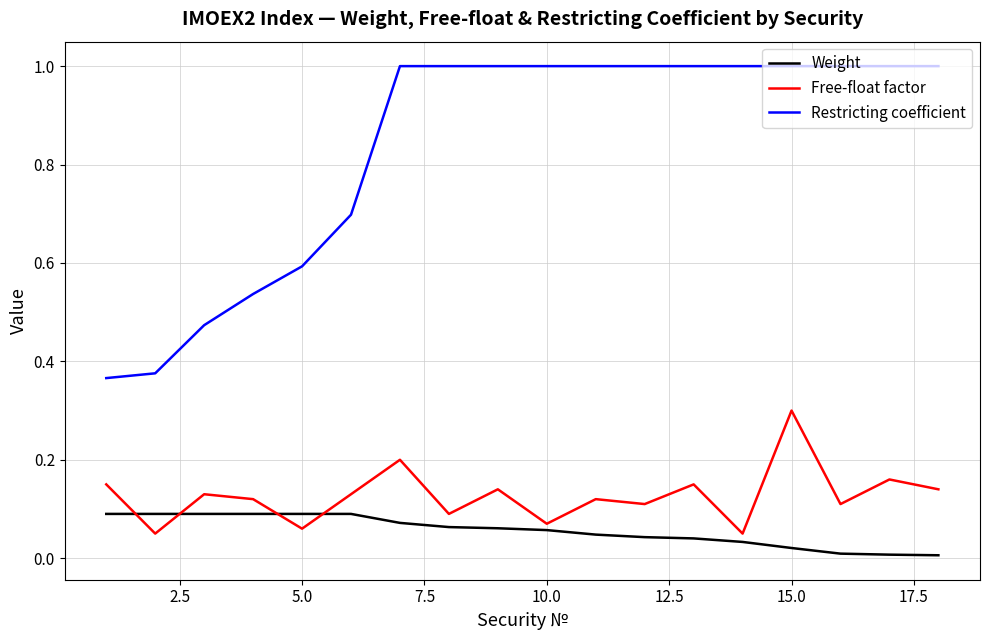

What are all the series names shown in the legend?

Weight, Free-float factor, Restricting coefficient